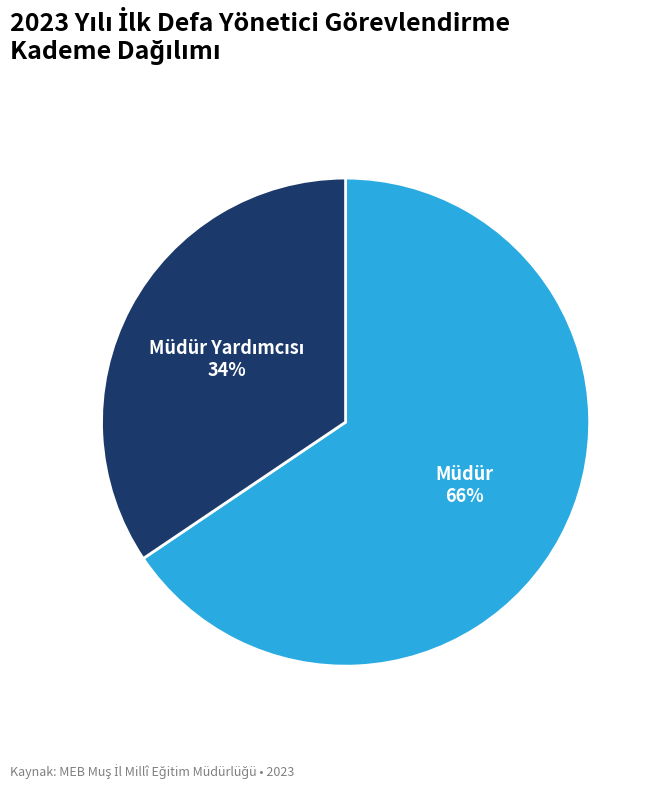

Is there a majority slice in this chart?

Yes